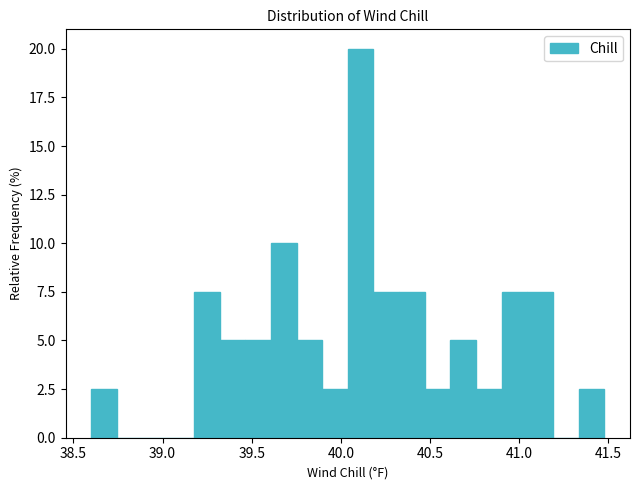

Around what value on the x-axis is the tallest bar? Give the approximate position of its centre, as read against the axis.

40.10